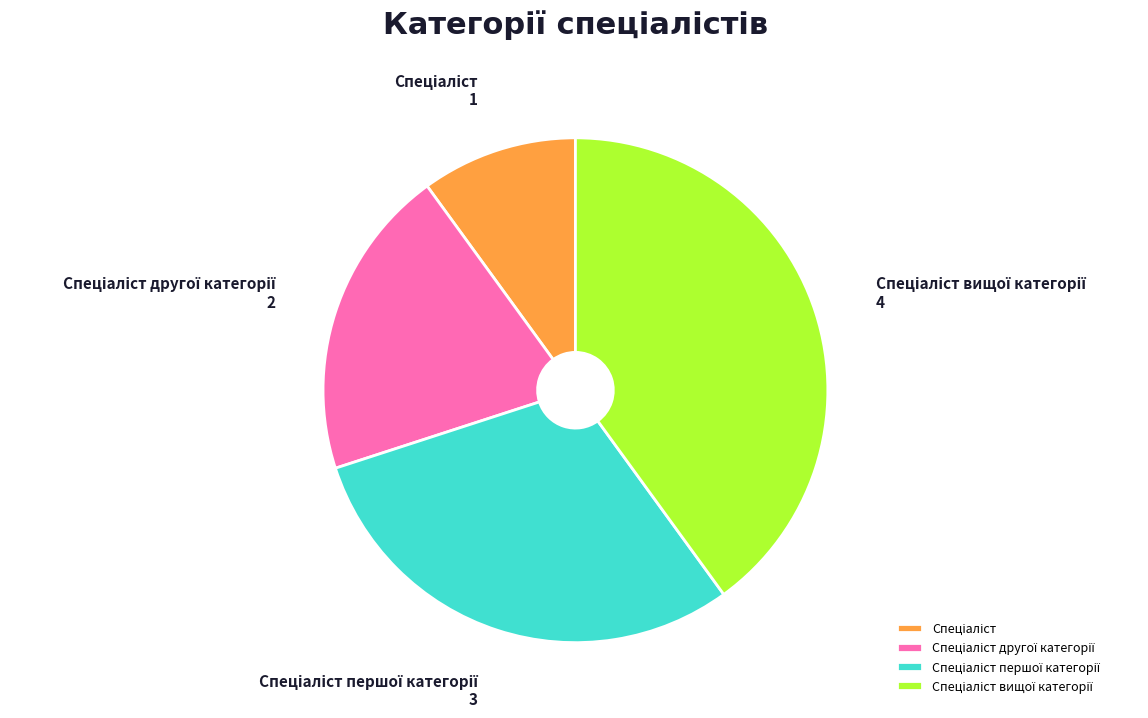

Is there any slice that represents more than half of the pie?

No